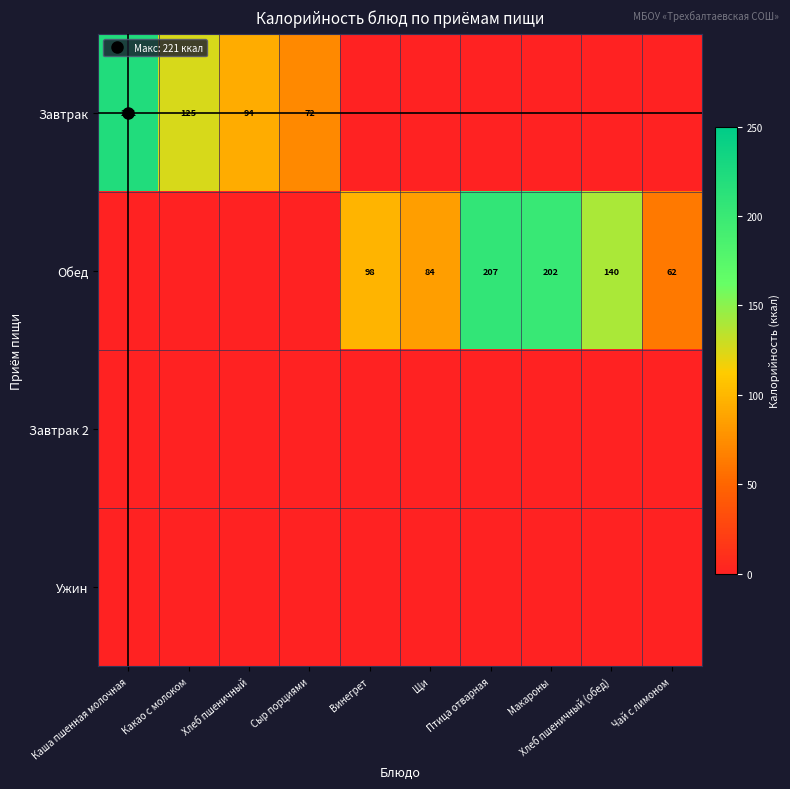

Is the value of Завтрак at Хлеб пшеничный (обед) greater than the value of Обед at Щи?

No